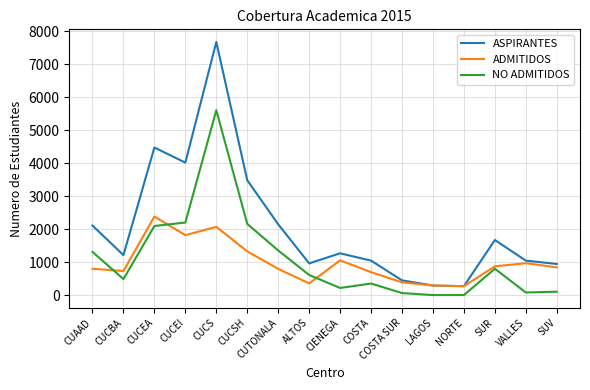

At which category is the sum across all series the highest?

CUCS